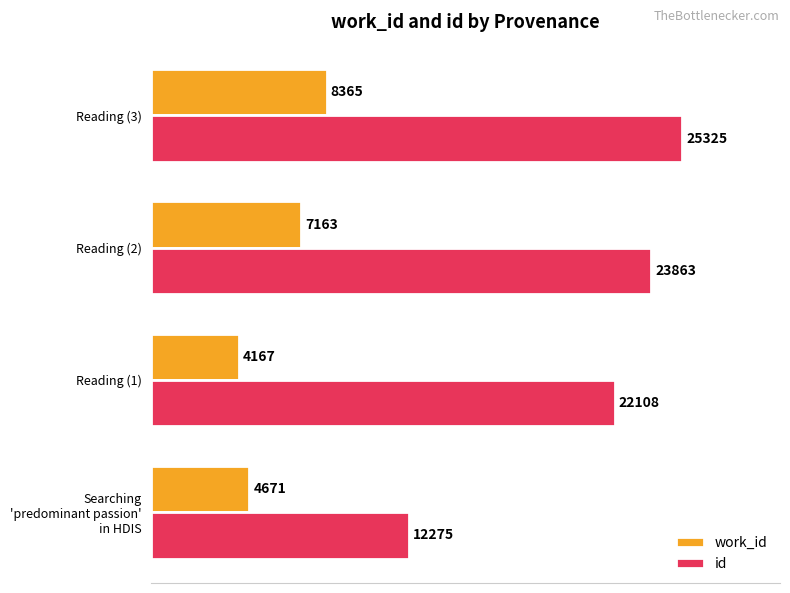

At which label is id closest to 18800?

Reading (1)